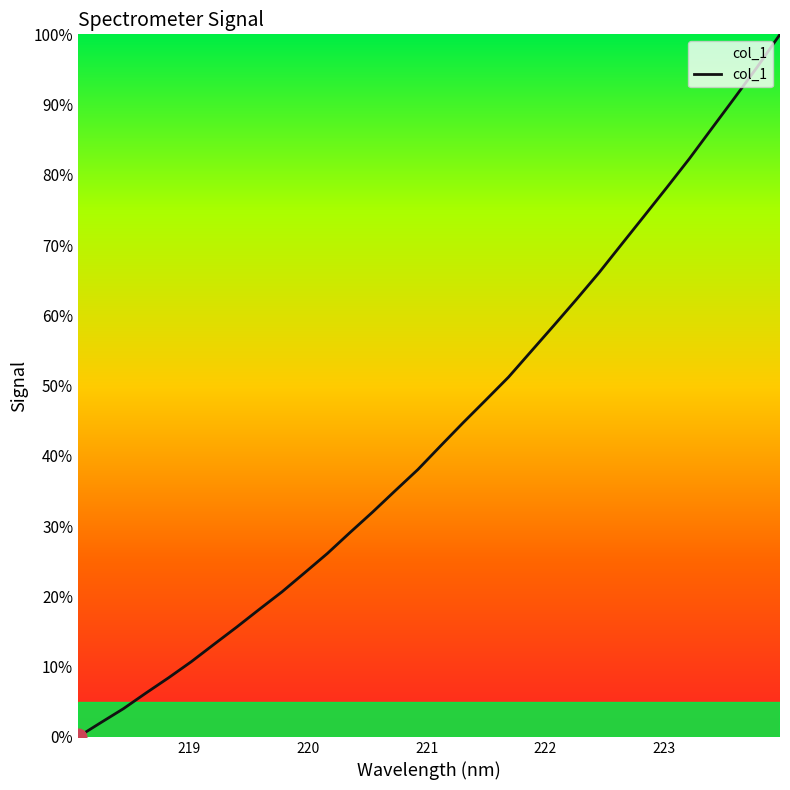

What is the maximum value shown in the chart?

100.0